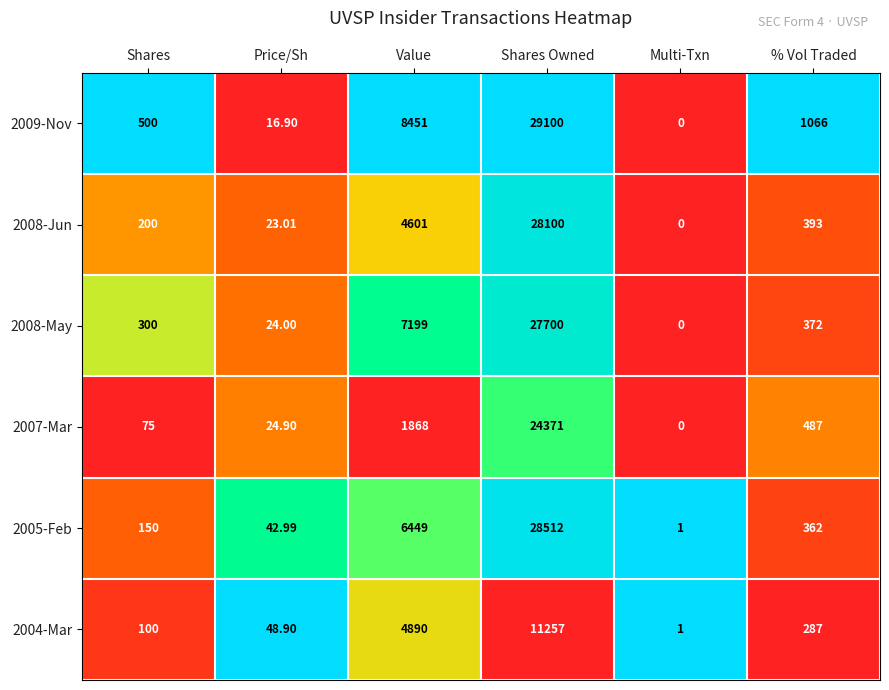

List the labels in order of 2008-Jun value, smallest first.

Multi-Txn, Price/Sh, Shares, % Vol Traded, Value, Shares Owned